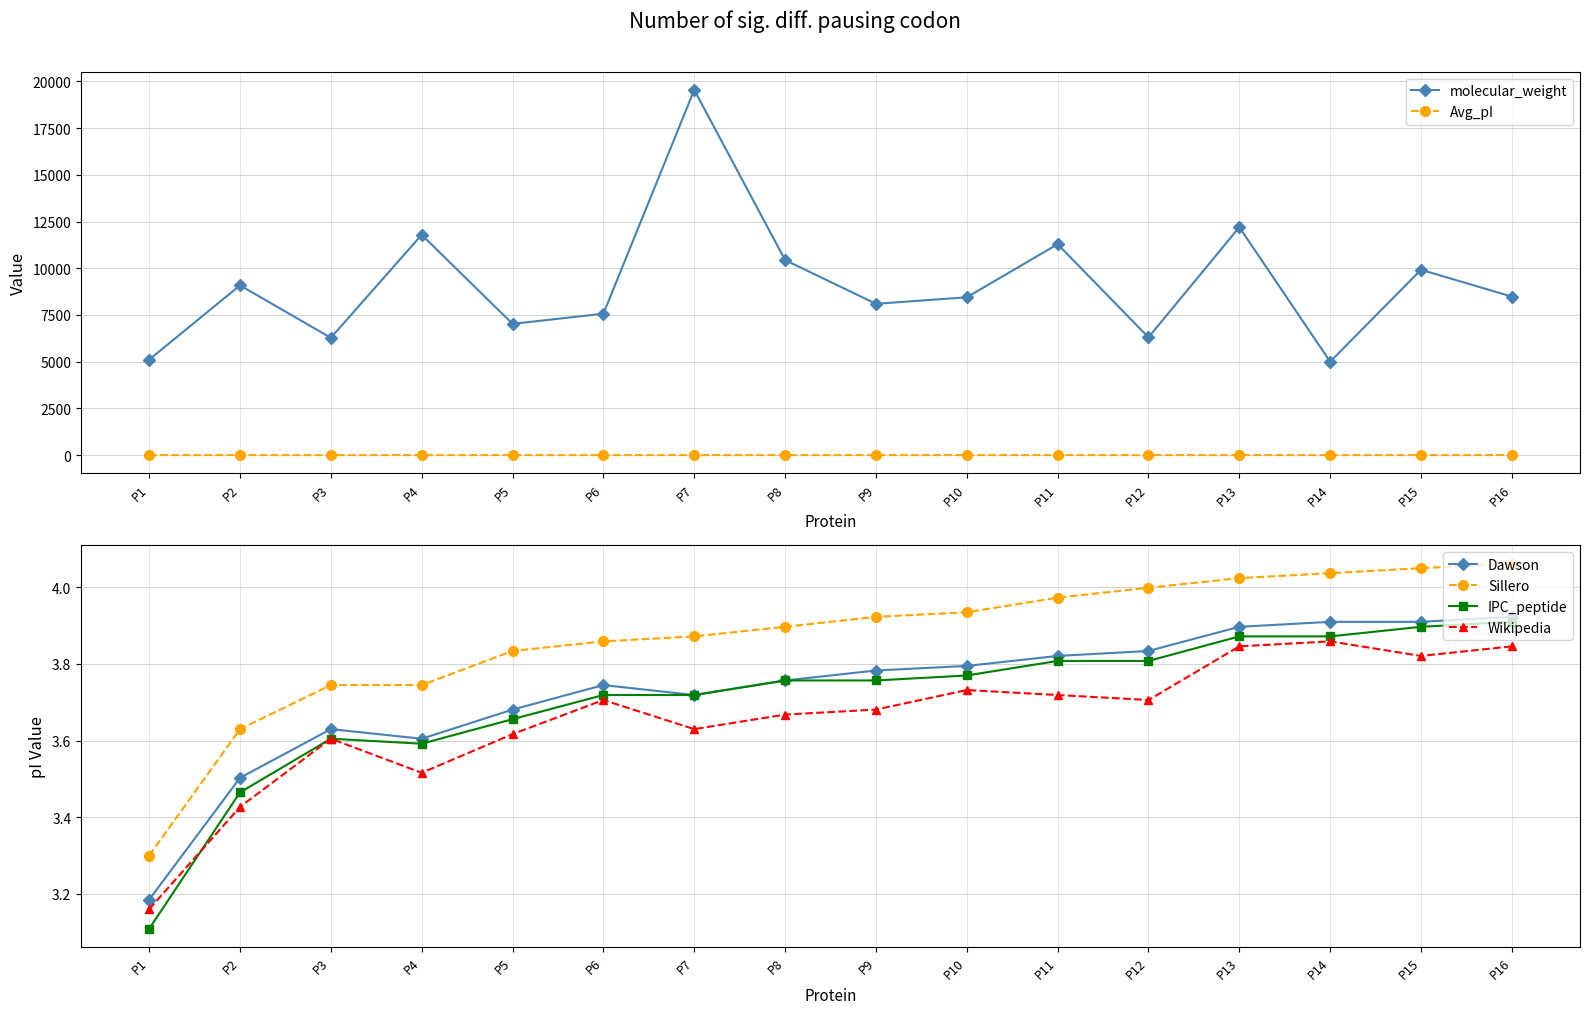

Which series has the largest range (max minus min)?

molecular_weight